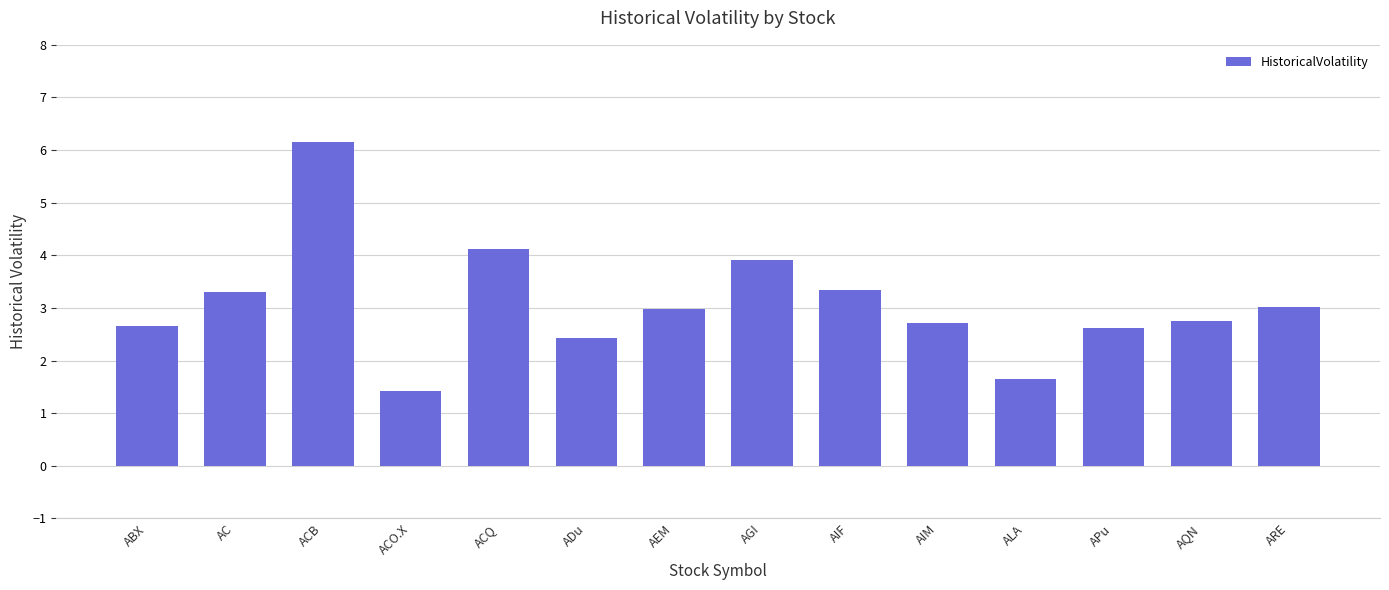

What is the label of the 11th bar from the left?

ALA